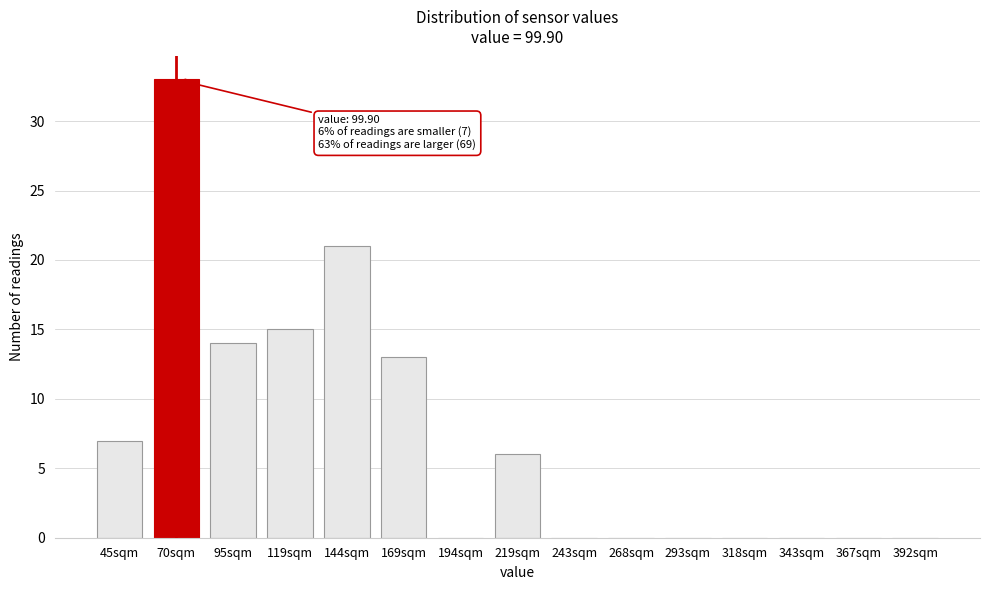

Reading left to right, what are all the values shown in this chart?

45sqm=7	70sqm=33	95sqm=14	119sqm=15	144sqm=21	169sqm=13	194sqm=0	219sqm=6	243sqm=0	268sqm=0	293sqm=0	318sqm=0	343sqm=0	367sqm=0	392sqm=0